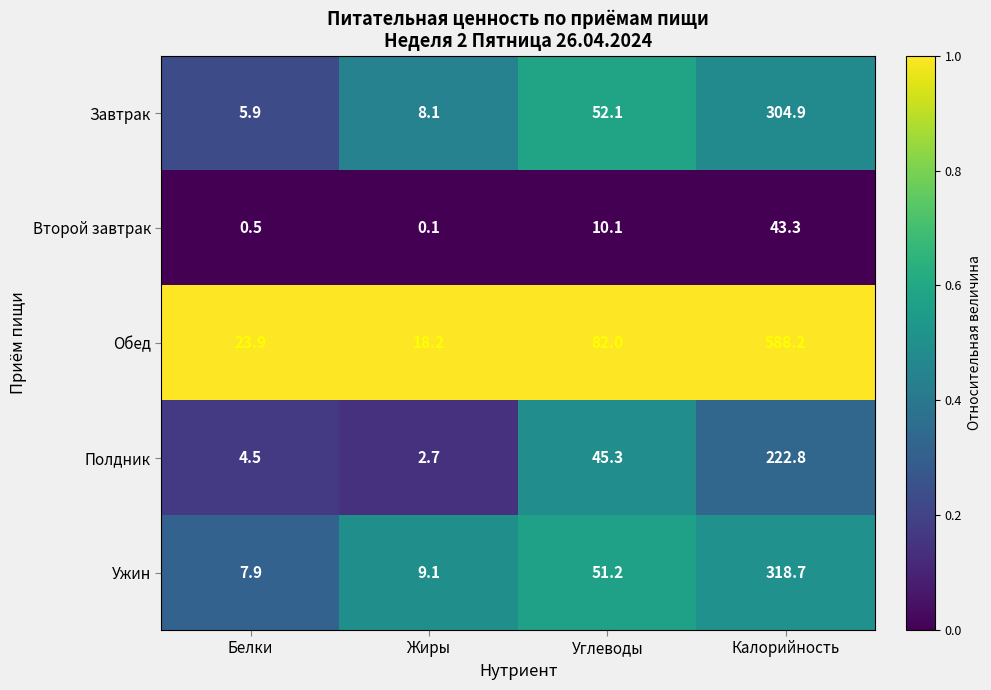

True or false: Ужин has a value of 4.5 at Жиры.

False